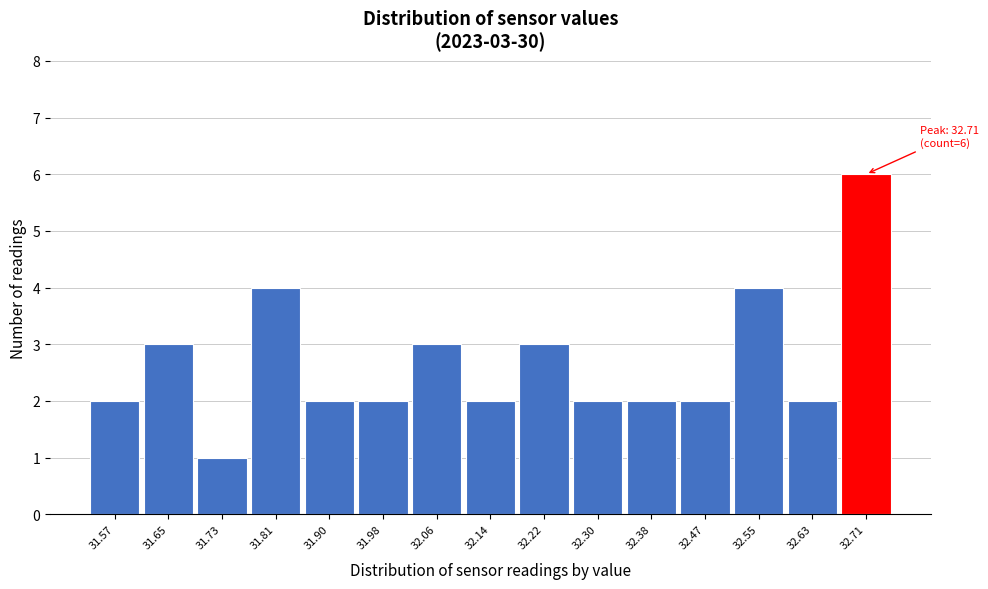

Which range on the x-axis has the tallest bar?

32.67 to 32.75